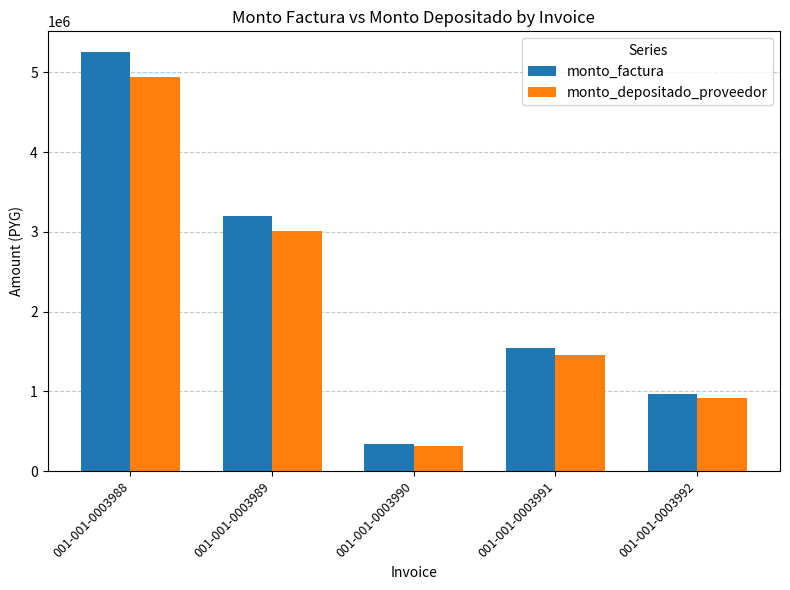

Which series has the widest spread of values?

monto_factura